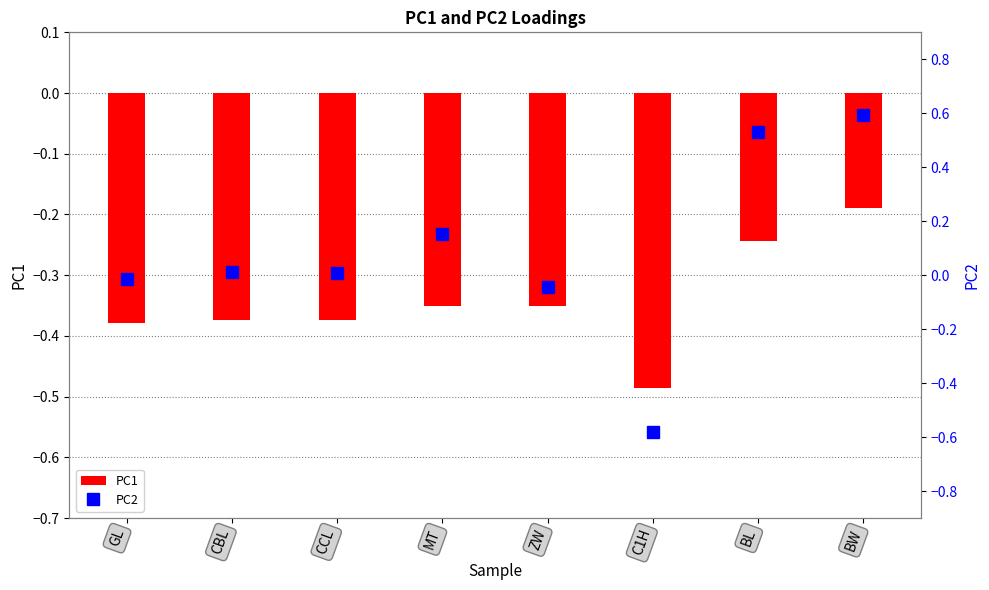

At how many categories does at least one series exceed 0?

5